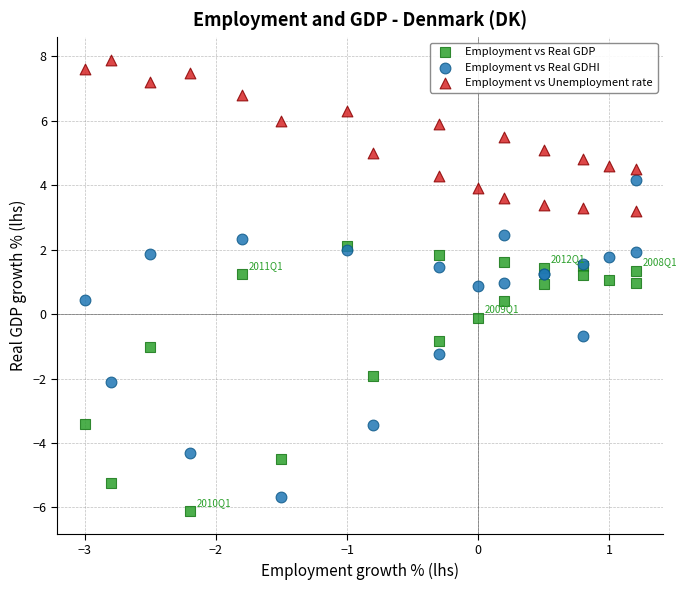

What are all the series names shown in the legend?

Employment vs Real GDP, Employment vs Real GDHI, Employment vs Unemployment rate